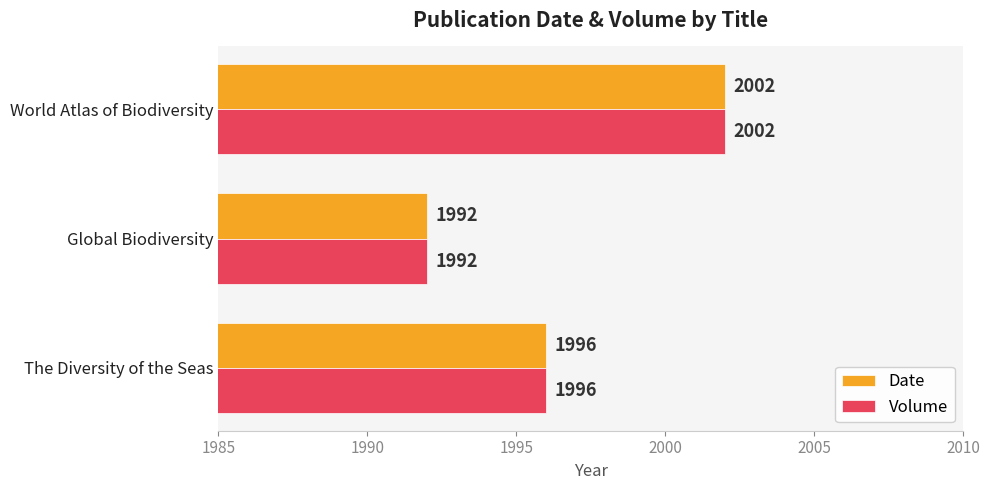

What is the average value of the Volume series?

1997